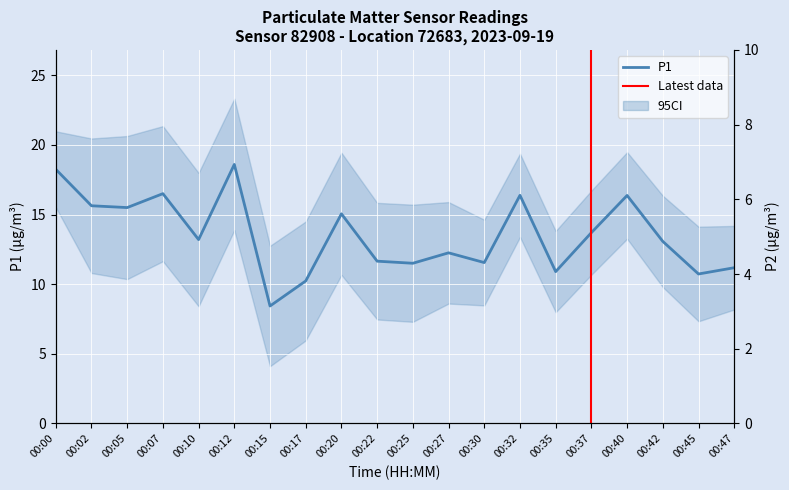

What is the difference between the maximum and second lowest values in the P1 series?

8.4